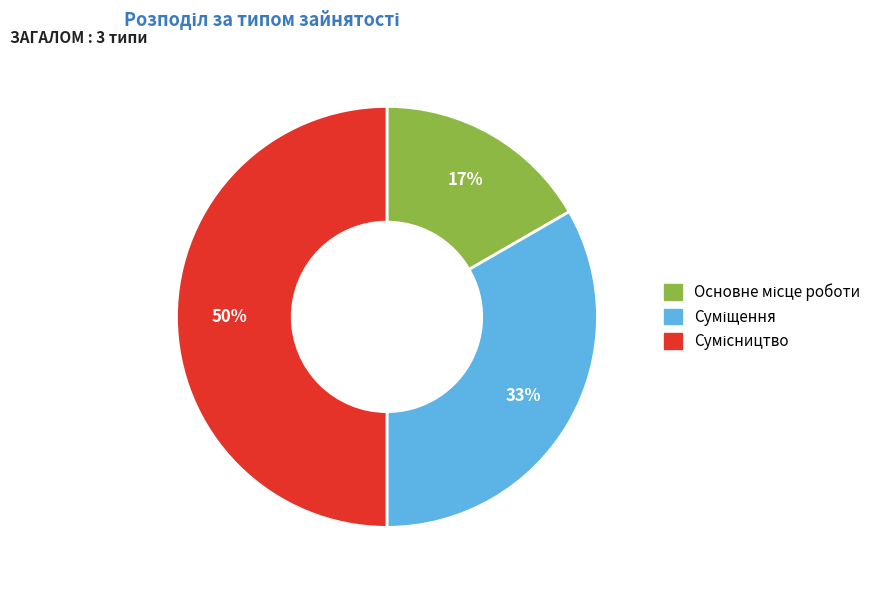

To the nearest percent, what is the difference between the largest and smallest slice percentages?

33%